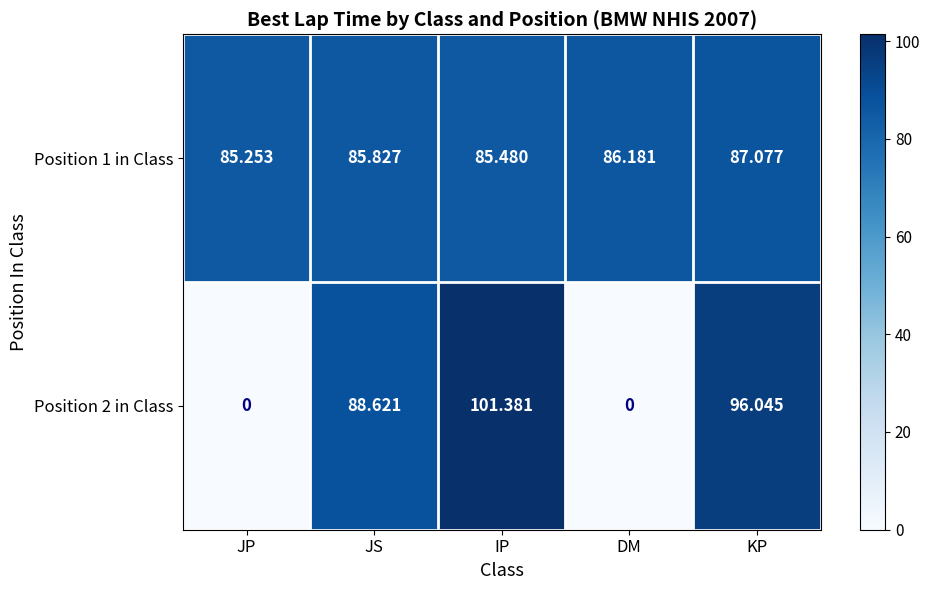

Between JS and KP, which series saw the biggest shift?

Position 2 in Class